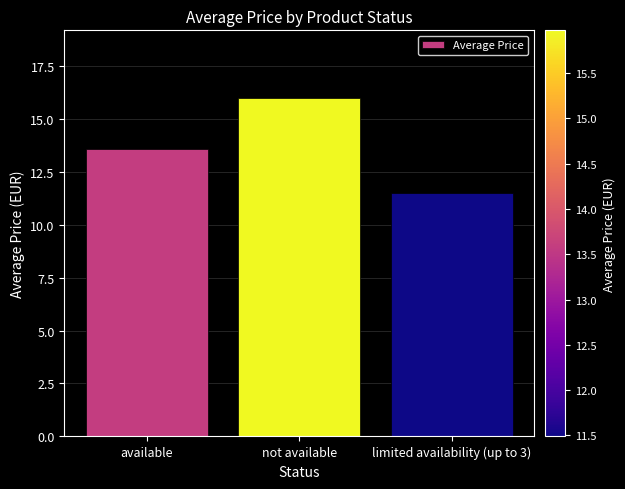

At which category does the chart reach its peak across all series?

not available